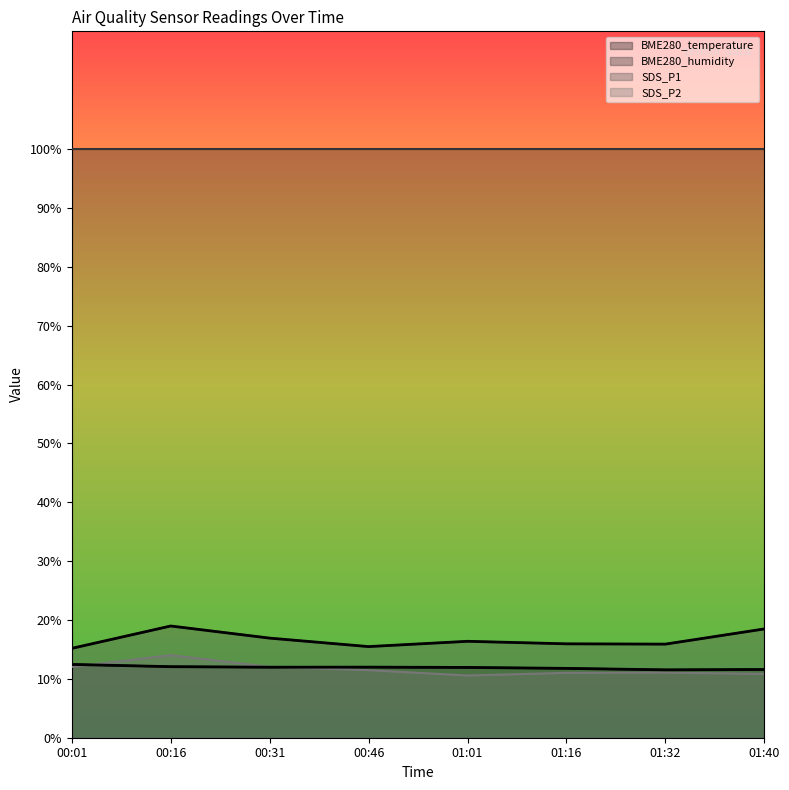

What is the minimum value for BME280_temperature?

11.5